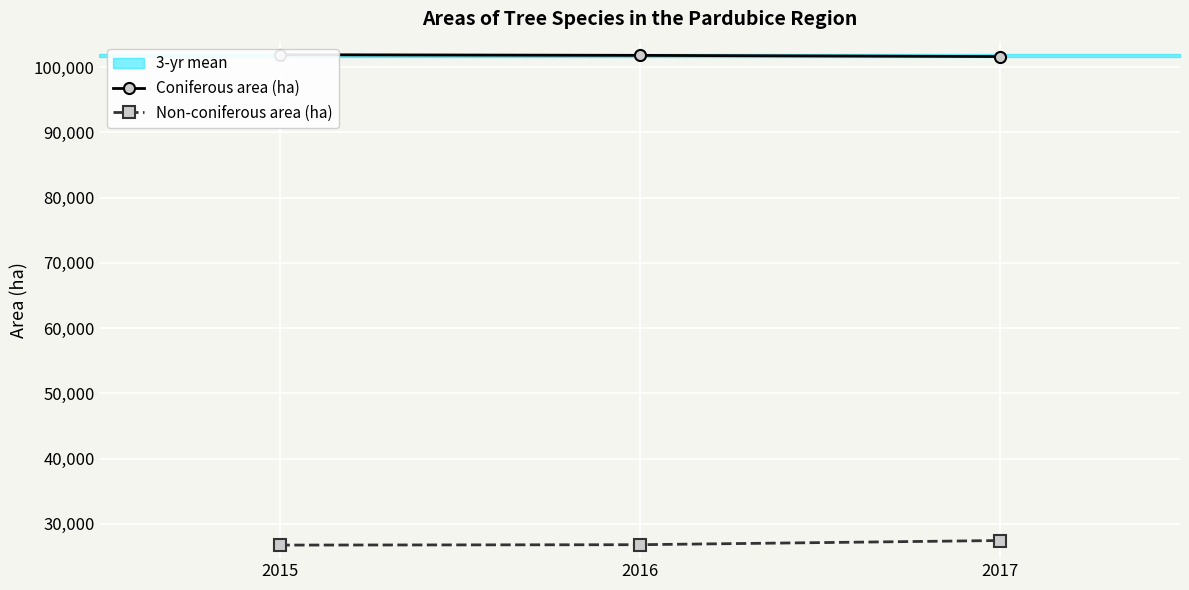

What is the minimum value for Coniferous area (ha)?

101618.9